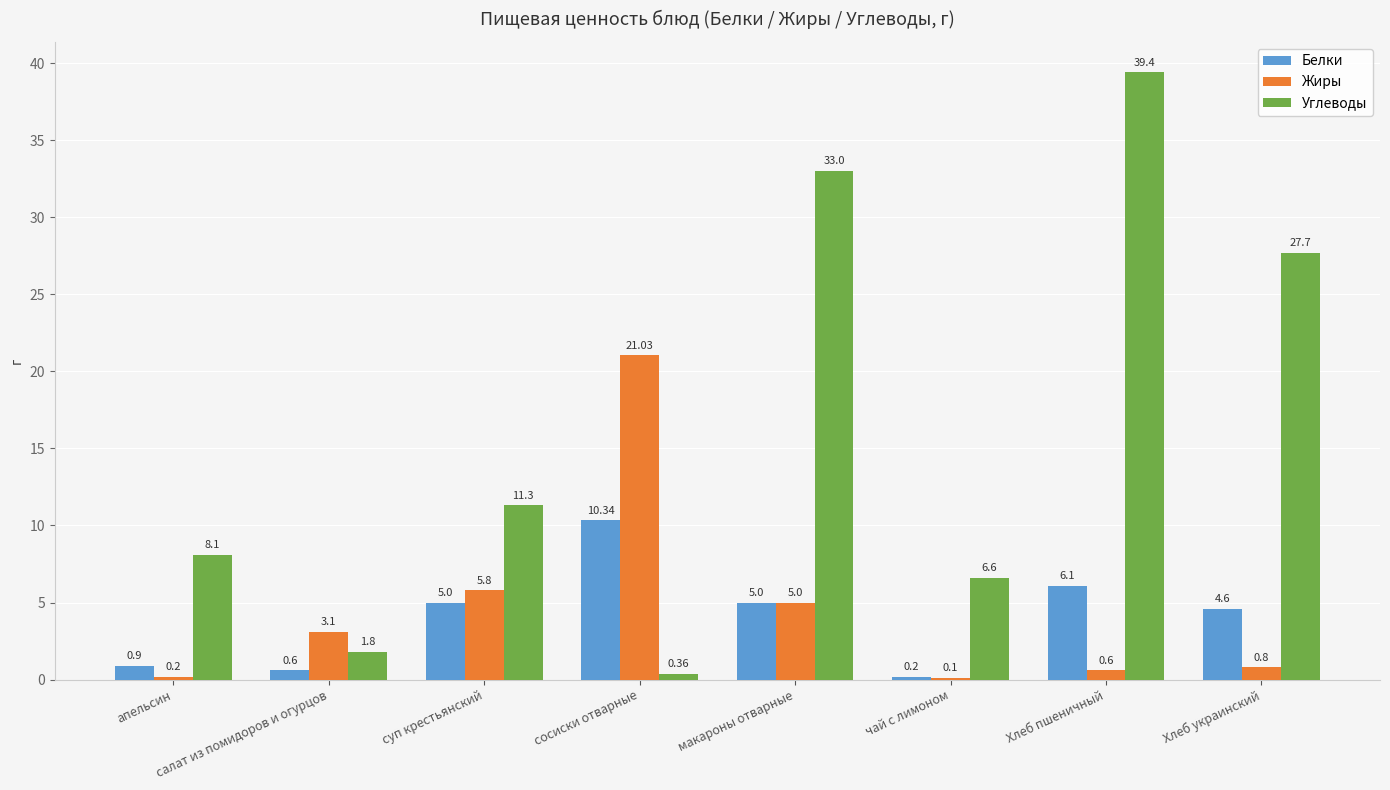

What are all the series names shown in the legend?

Белки, Жиры, Углеводы